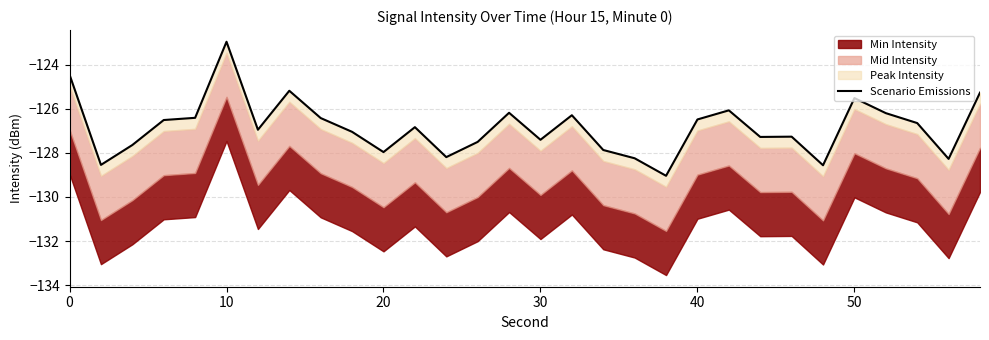

How many points are lower than both their immediate neighbors (excluding endpoints)?

9